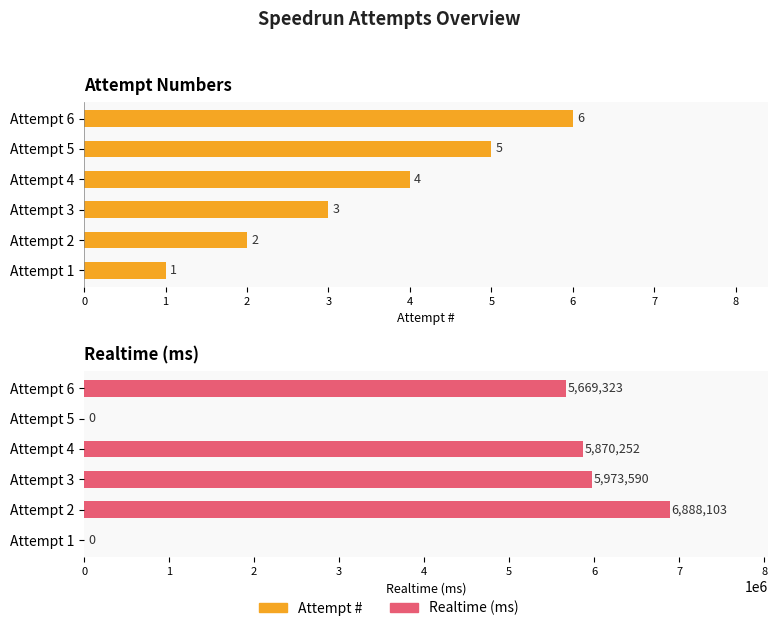

What is the value of the Realtime (ms) bar at the 1st from the left?

5669323